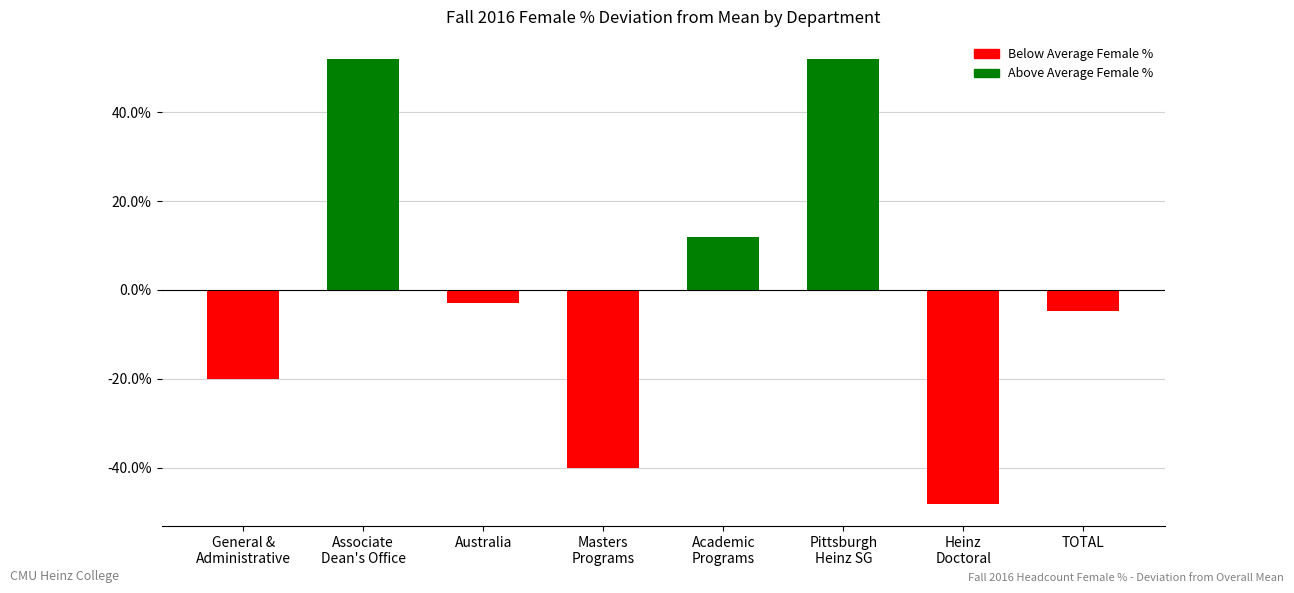

Are the bars horizontal?

No